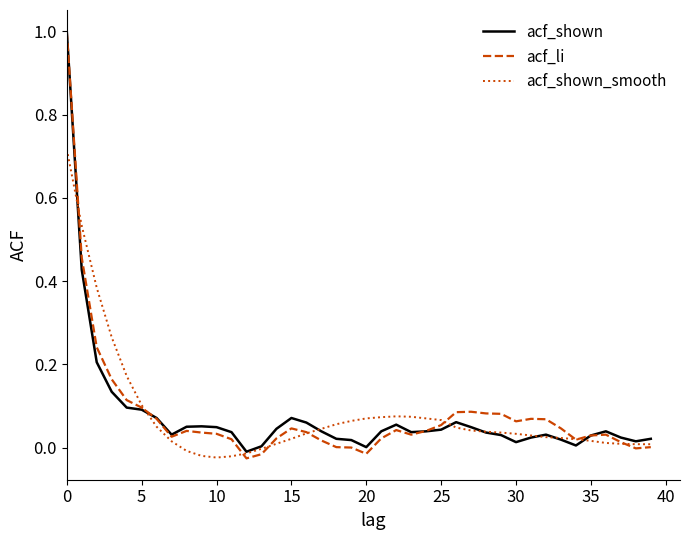

What is the greatest value displayed?

1.0